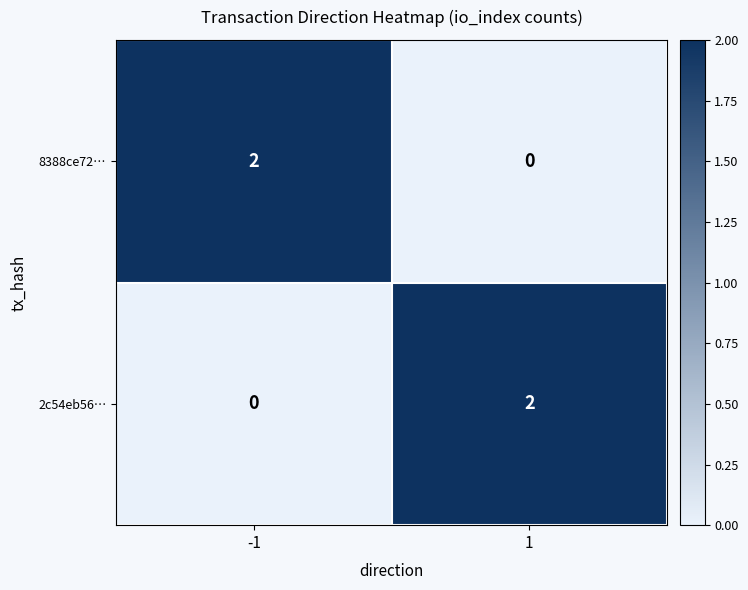

At -1, list the series in order from largest to smallest.

8388ce72…, 2c54eb56…